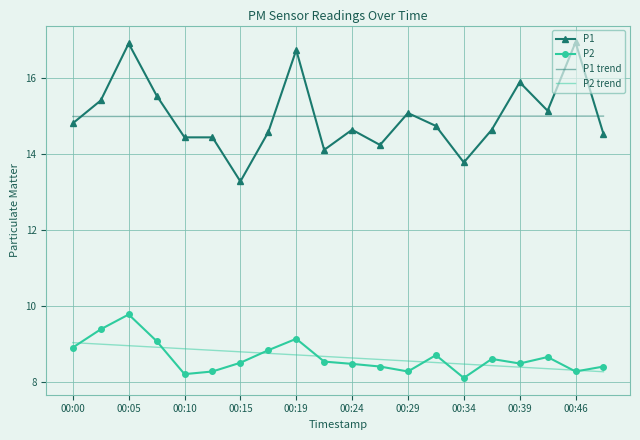

Which series has the largest range (max minus min)?

P1